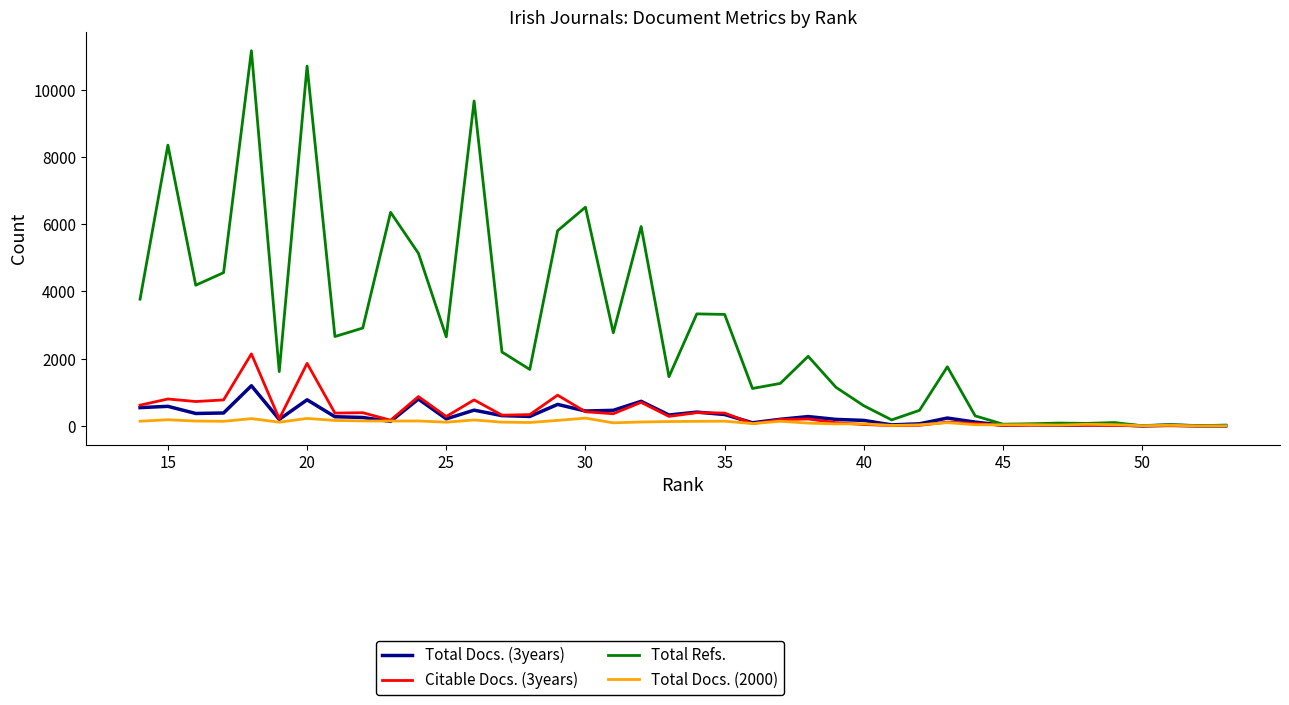

True or false: Total Refs. has more than 0 points higher than both neighbors.

True